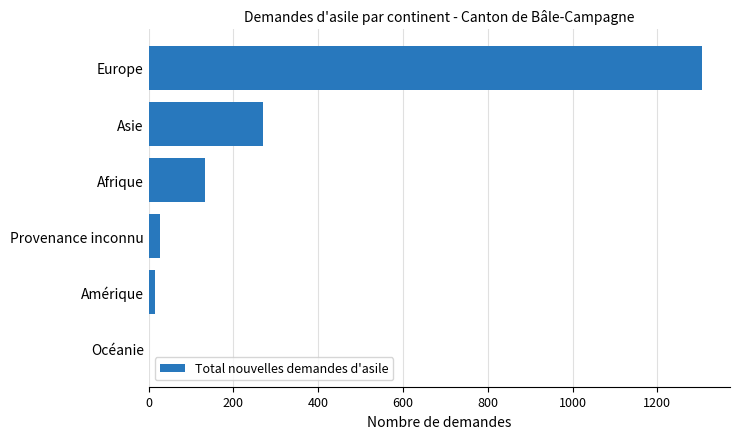

What is the sum of all values?

1749